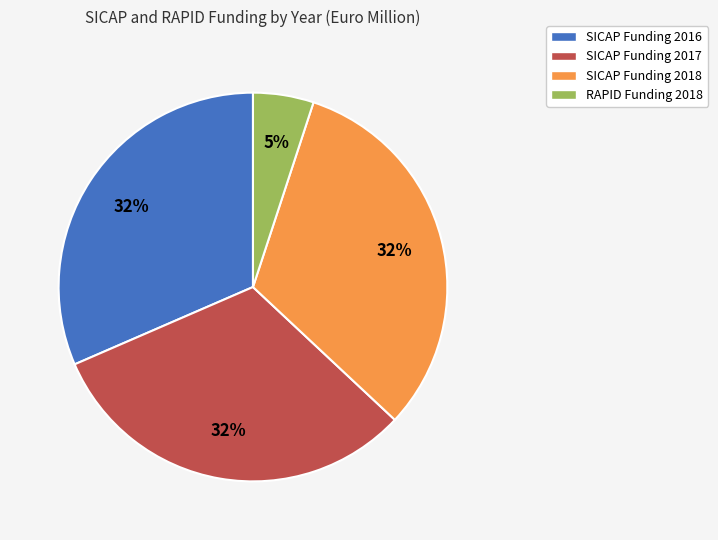

To the nearest percent, what portion does SICAP Funding 2018 represent?

32%